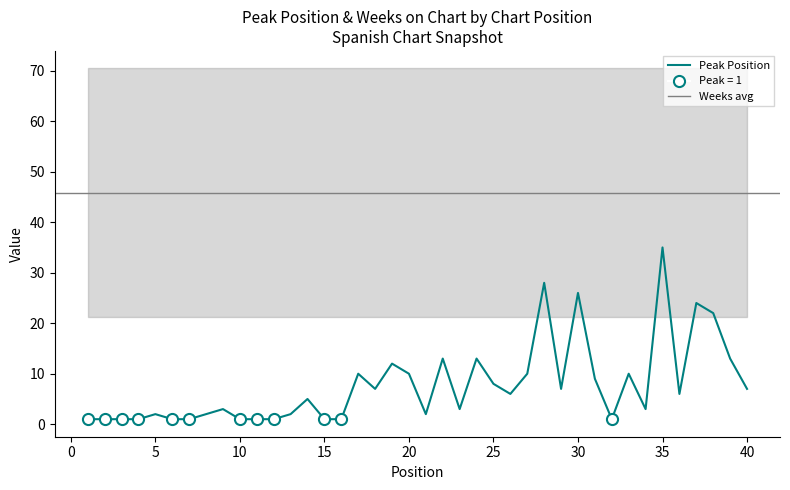

Is it true that the value at 18 is 7?

True